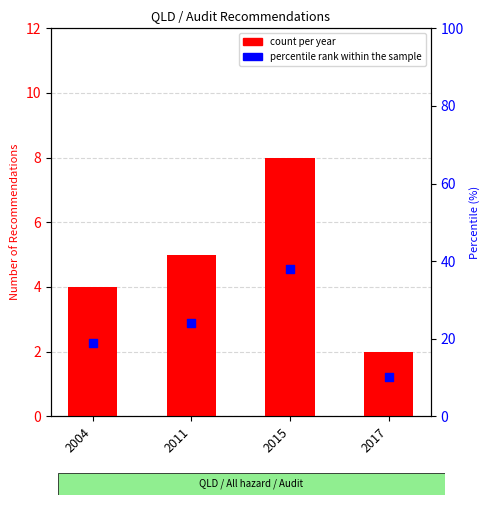

What are all the series names shown in the legend?

count per year, percentile rank within the sample